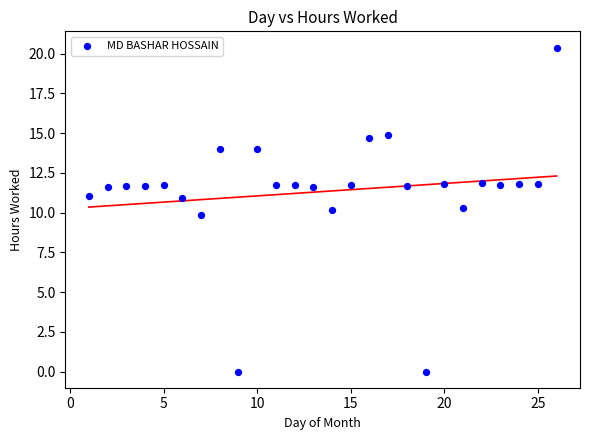

What is the range of Y values (max minus min)?

20.4